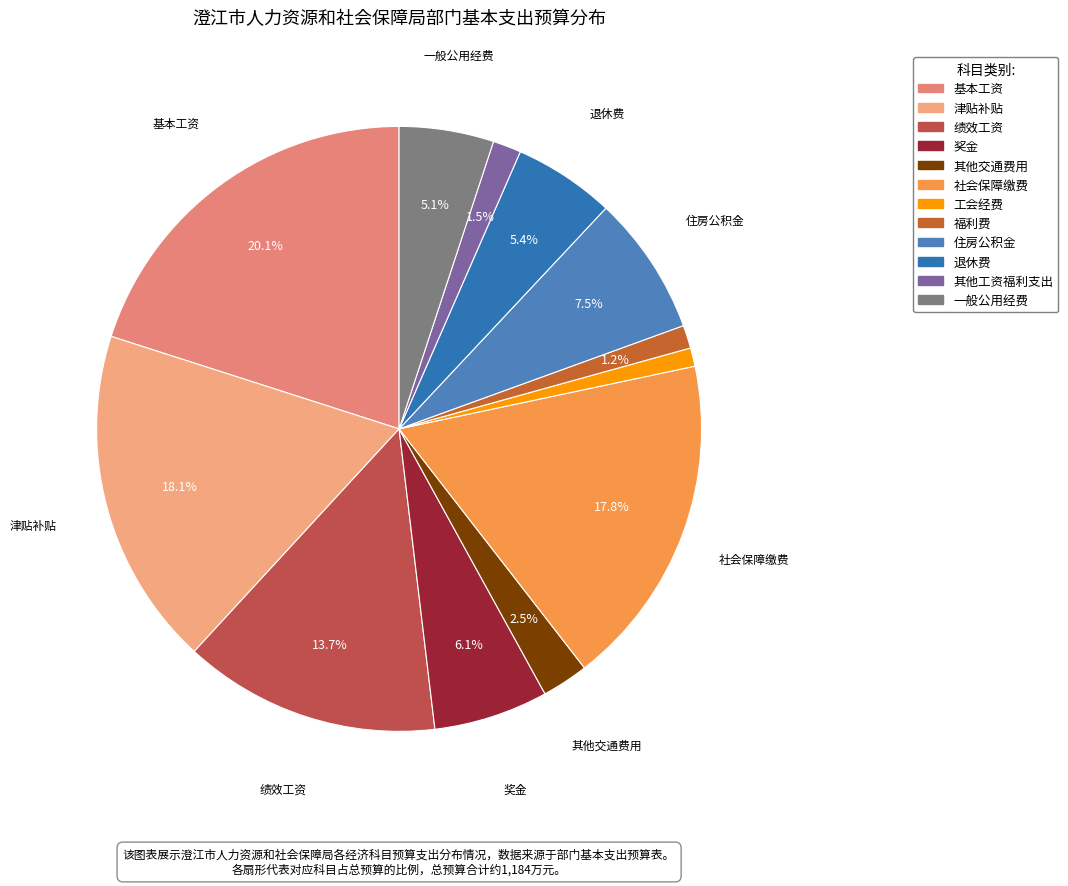

Does any single category account for the majority?

No